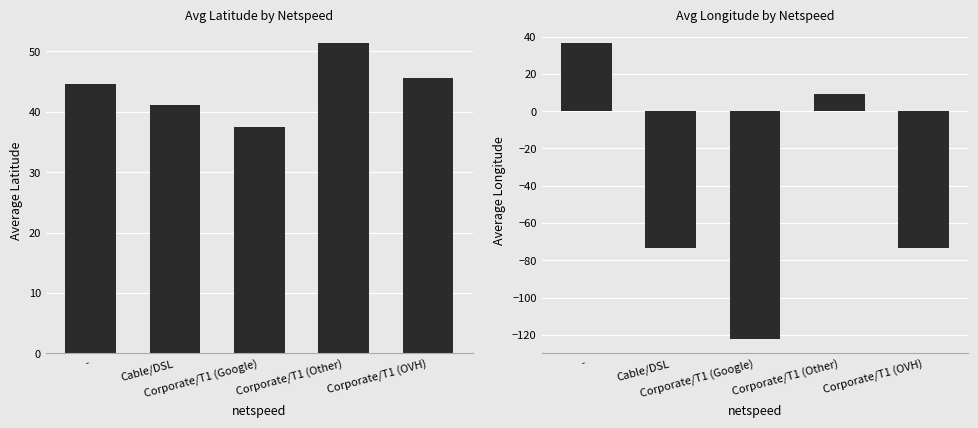

How many bars are there in total?

10